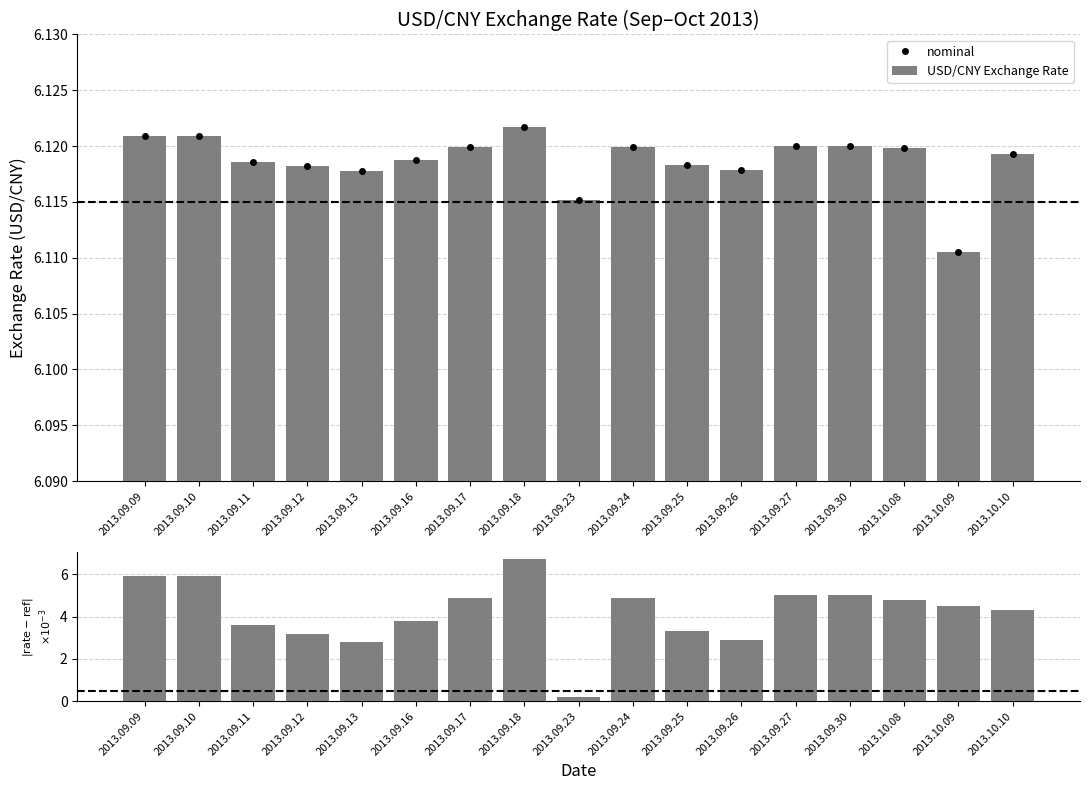

Reading left to right, list all the values displayed in this chart.

nominal: 6.1	6.1	6.1	6.1	6.1	6.1	6.1	6.1	6.1	6.1	6.1	6.1	6.1	6.1	6.1	6.1	6.1
USD/CNY Exchange Rate: 6.1	6.1	6.1	6.1	6.1	6.1	6.1	6.1	6.1	6.1	6.1	6.1	6.1	6.1	6.1	6.1	6.1
|deviation|: 5.9	5.9	3.6	3.2	2.8	3.8	4.9	6.7	0.2	4.9	3.3	2.9	5.0	5.0	4.8	4.5	4.3